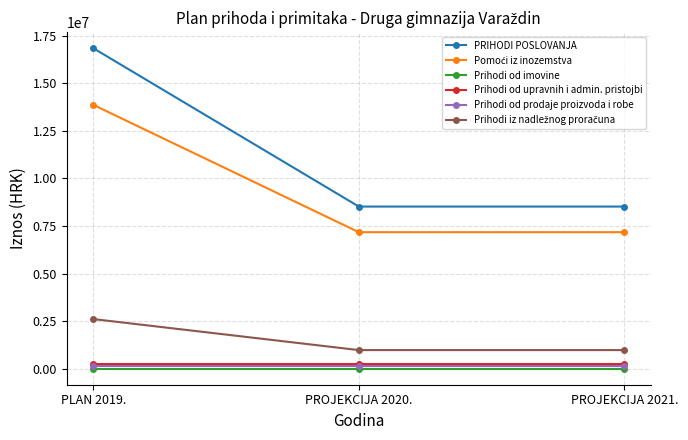

How many data points does each series have?

3